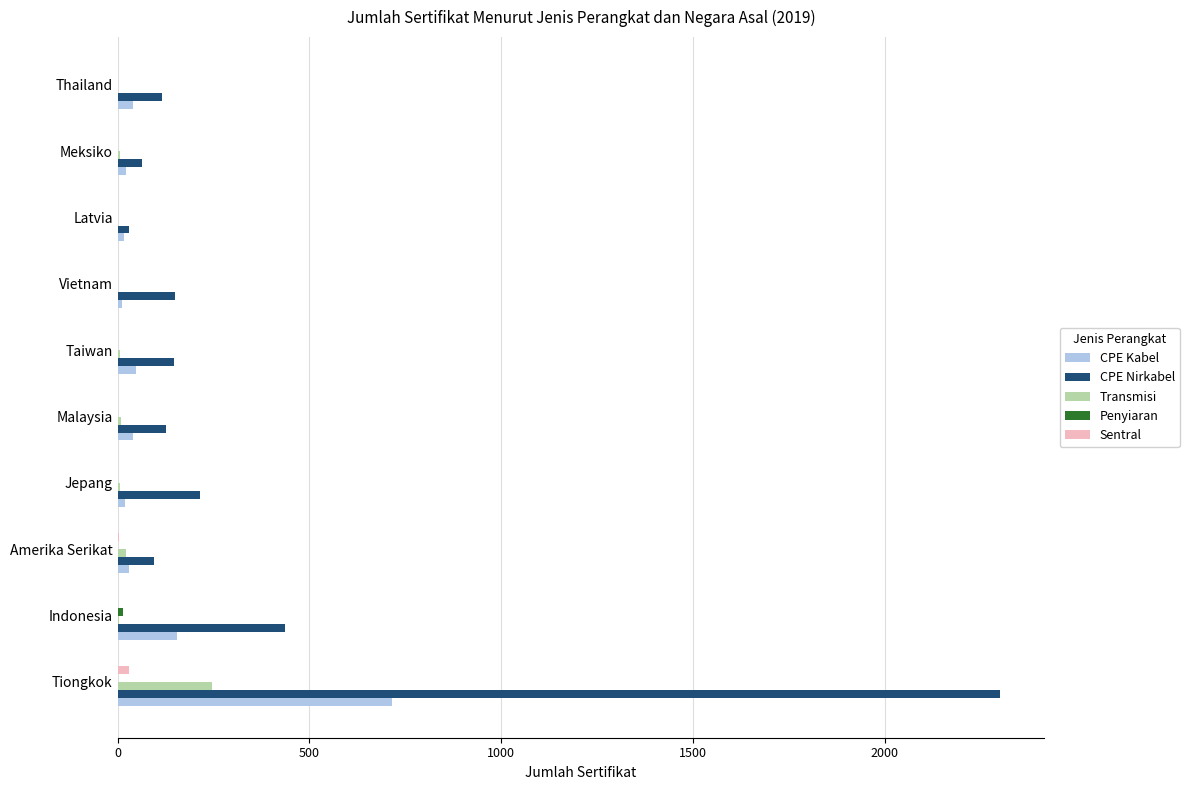

What is the highest value of the CPE Kabel series?

716